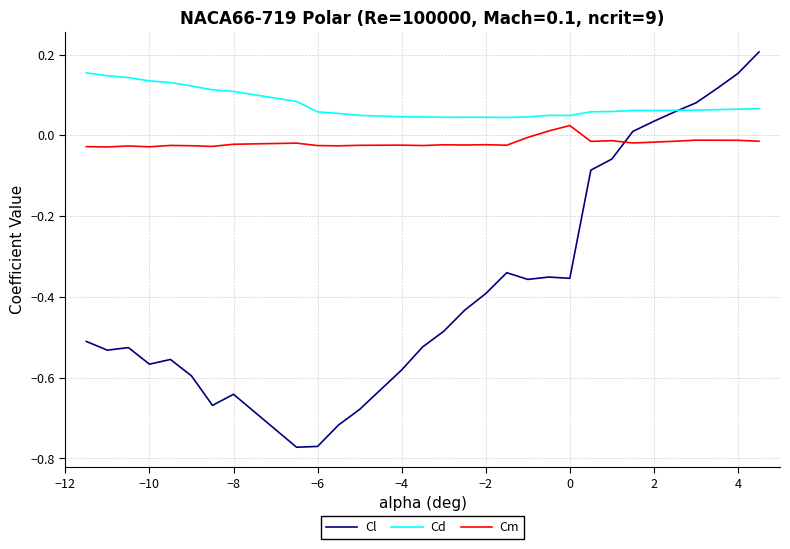

How many values in Cl are above zero?

7